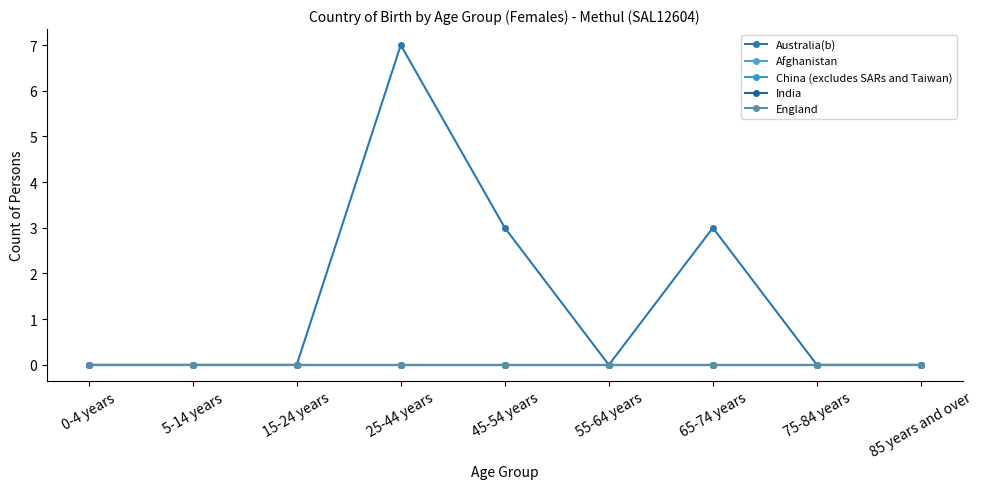

What position from the left is 0-4 years?

1